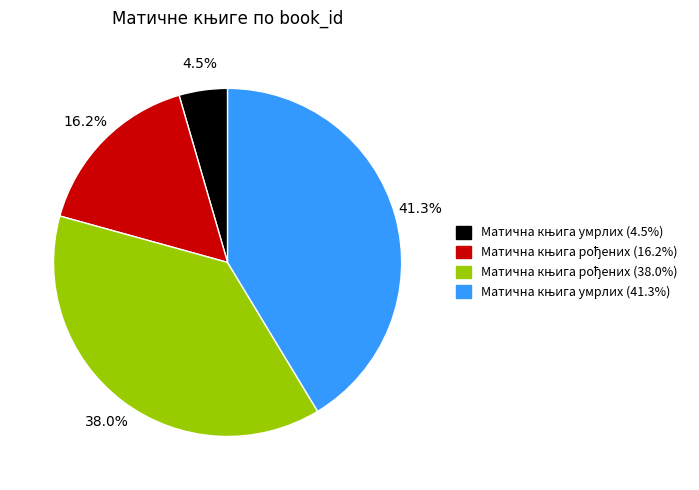

To the nearest percent, what is the average slice percentage?

25%